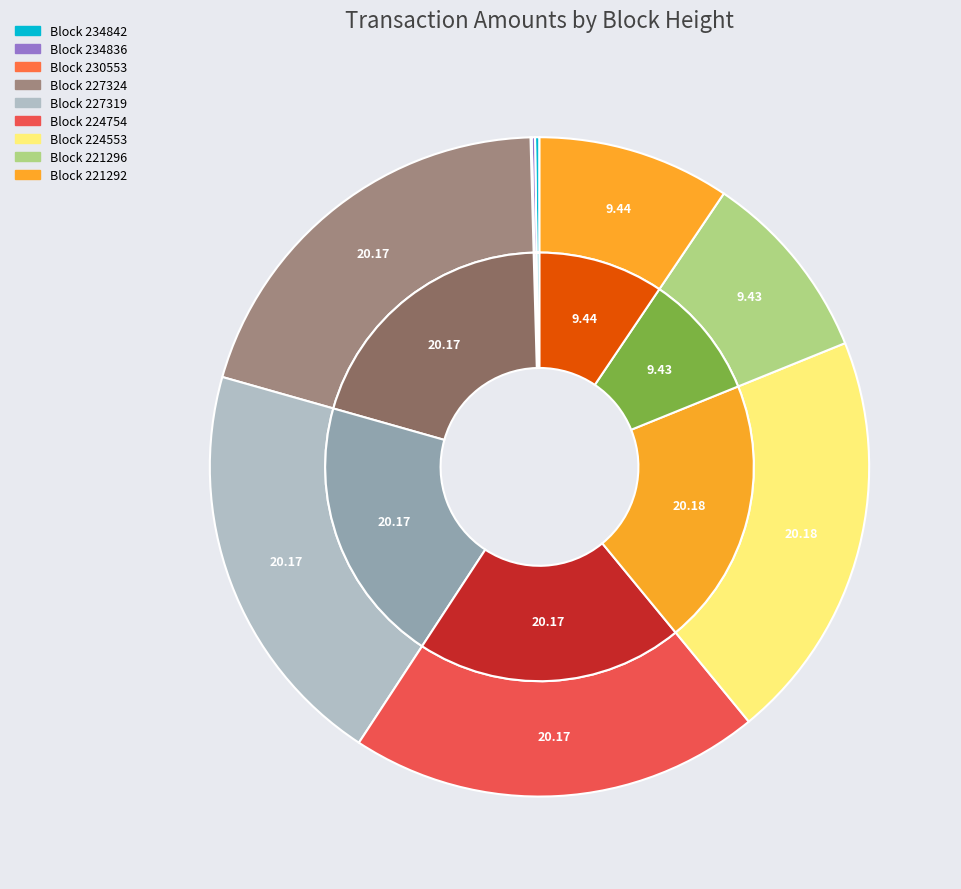

The 221292 slice represents 1% of the pie. True or false?

False